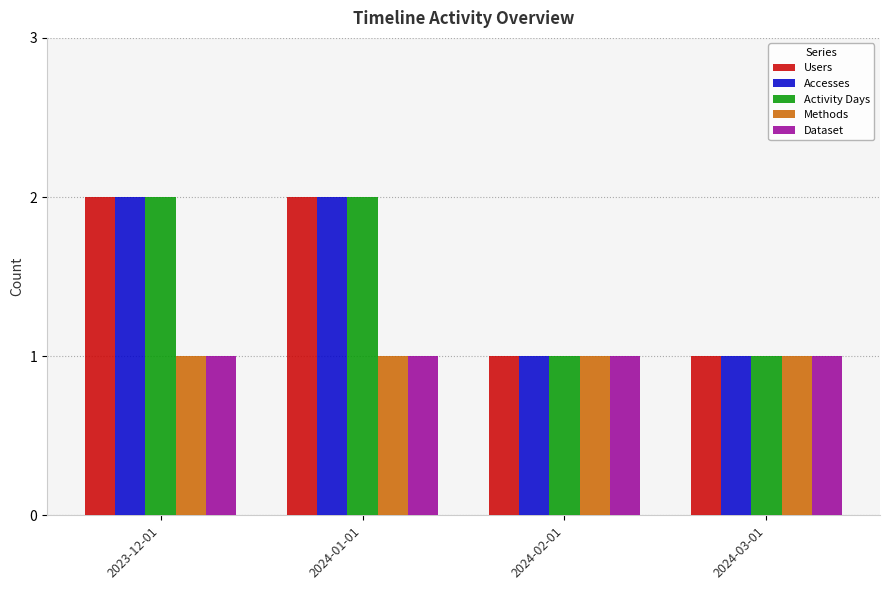

Is the value of Activity Days at 2024-03-01 greater than the value of Users at 2023-12-01?

No